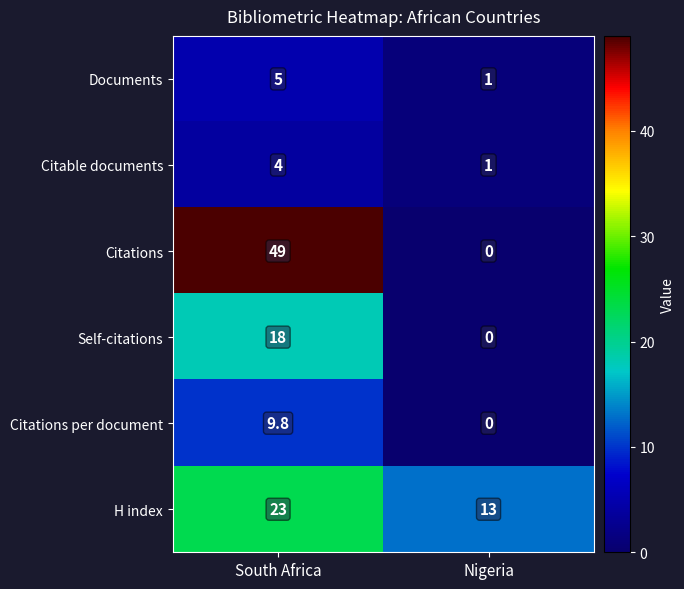

Reading left to right, list all the values displayed in this chart.

Documents: 5.0	1.0
Citable documents: 4.0	1.0
Citations: 49.0	0.0
Self-citations: 18.0	0.0
Citations per document: 9.8	0.0
H index: 23.0	13.0